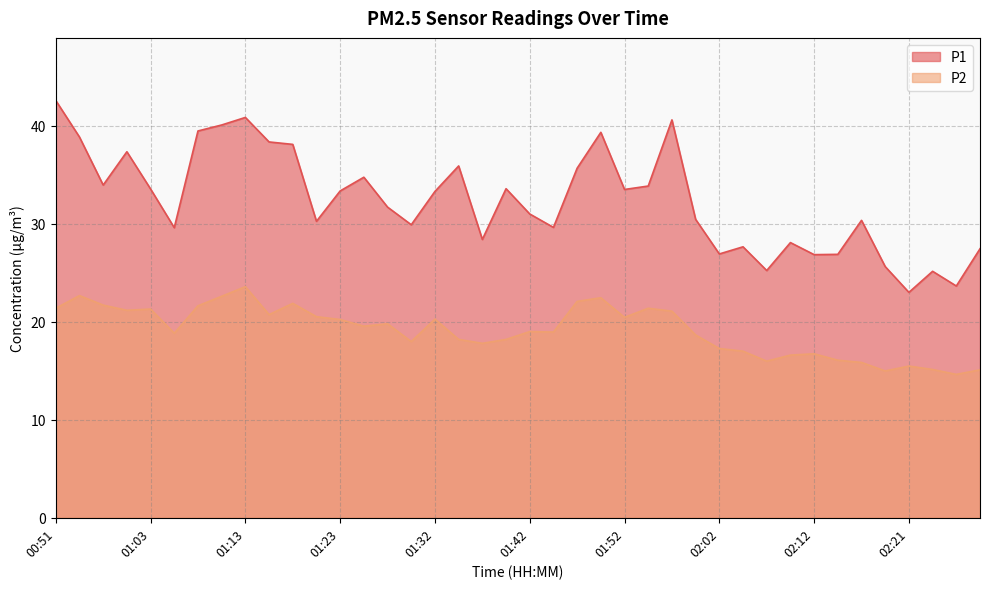

The value of P1 at 01:52 is 33.5. True or false?

True